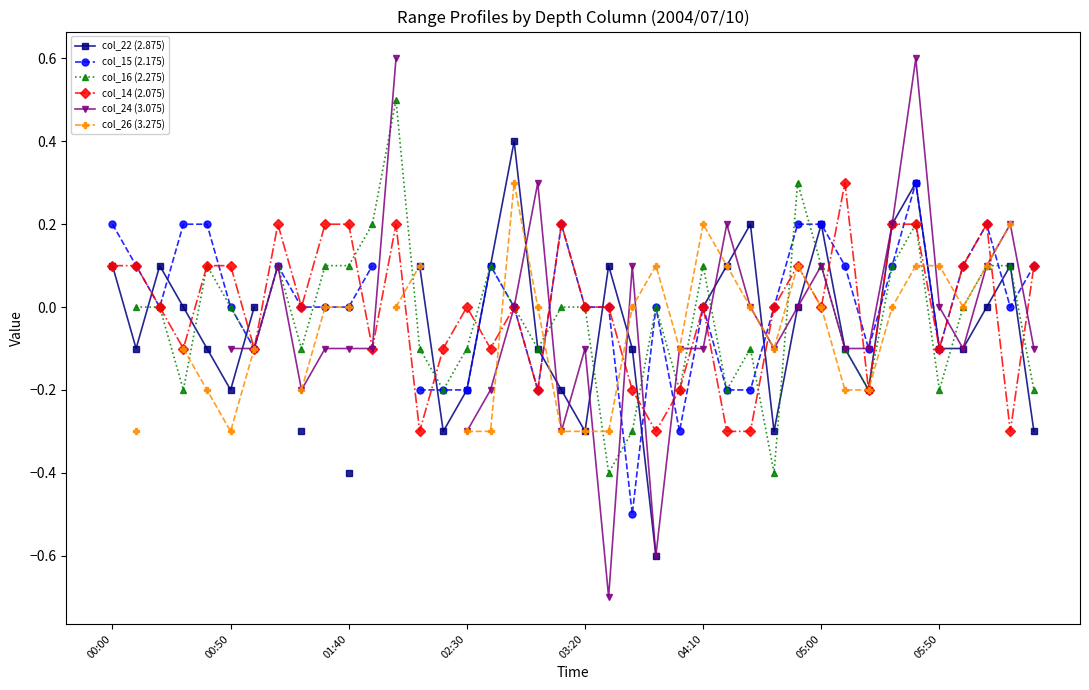

The col_26 (3.275) series shows 0.0 at 27. True or false?

True